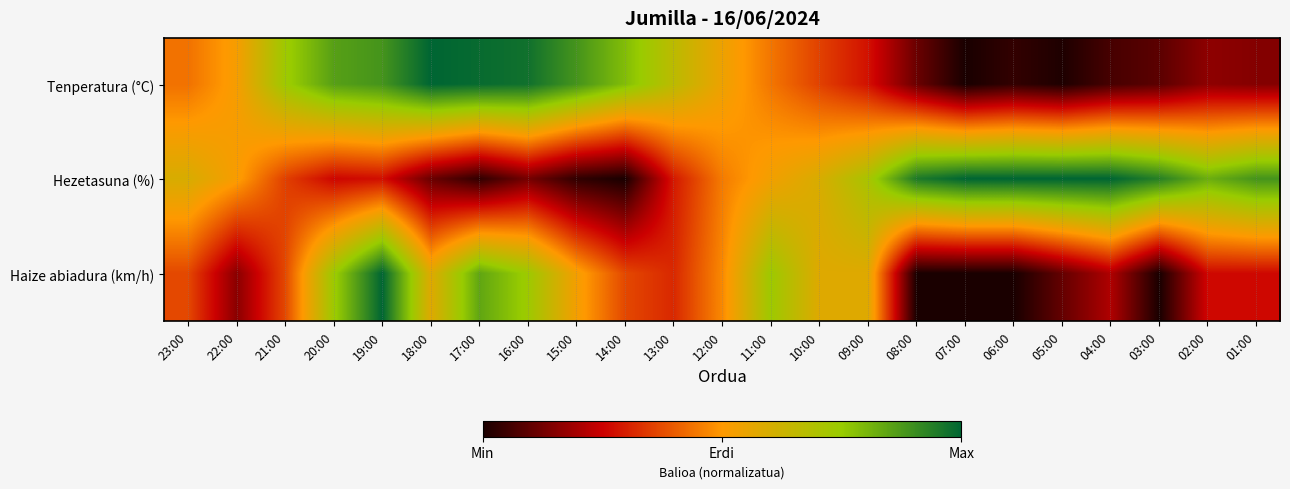

Rank the series by their average value, from highest to lowest.

Hezetasuna (%), Tenperatura (°C), Haize abiadura (km/h)